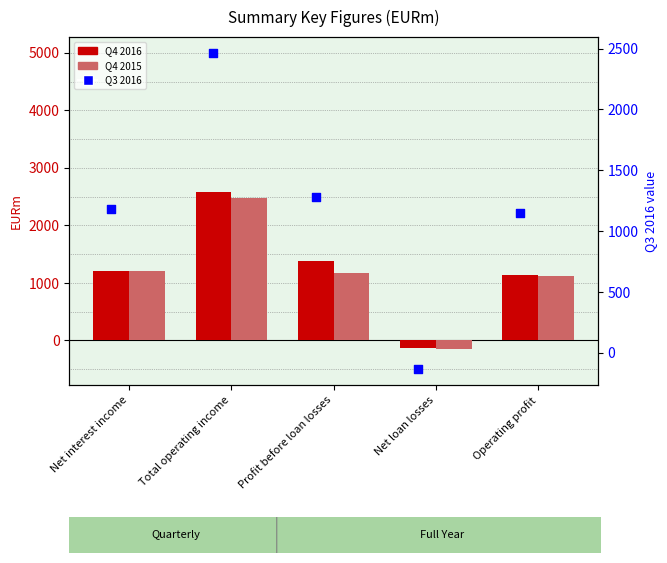

At how many categories does at least one series exceed 730?

4